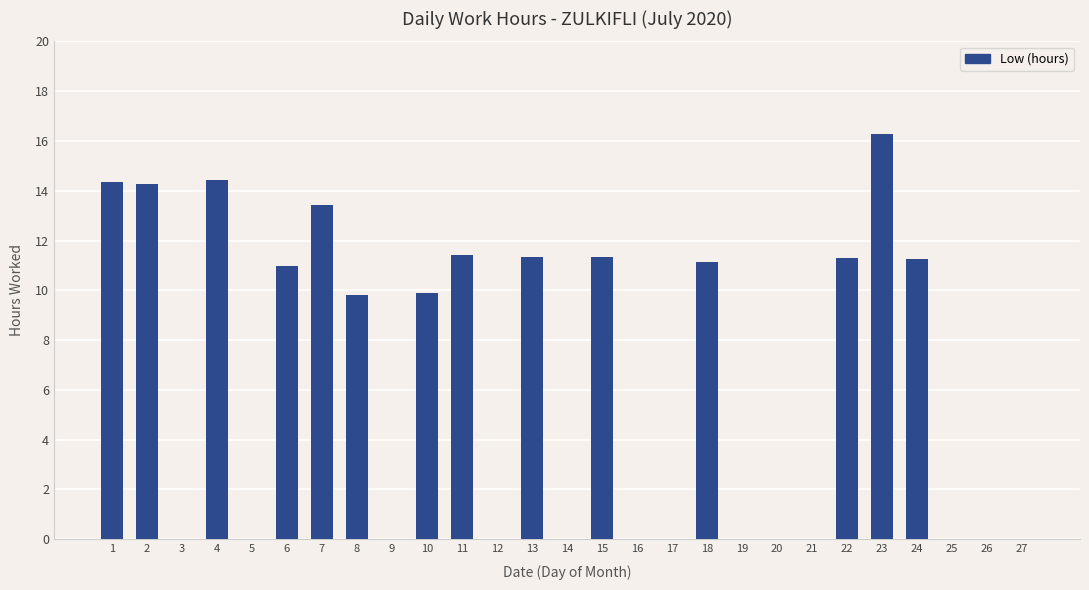

What is the change in value from 2 to 12?

-14.3